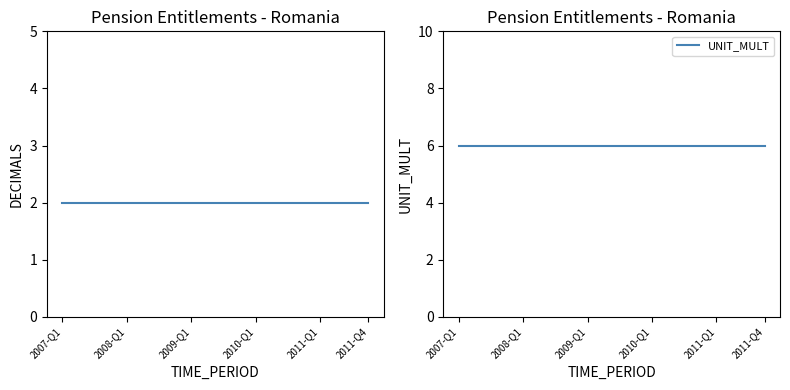

Reading left to right, extract all data points from this chart.

DECIMALS: 2	2	2	2	2	2	2	2	2	2	2	2	2	2	2	2	2	2	2	2
UNIT_MULT: 6	6	6	6	6	6	6	6	6	6	6	6	6	6	6	6	6	6	6	6